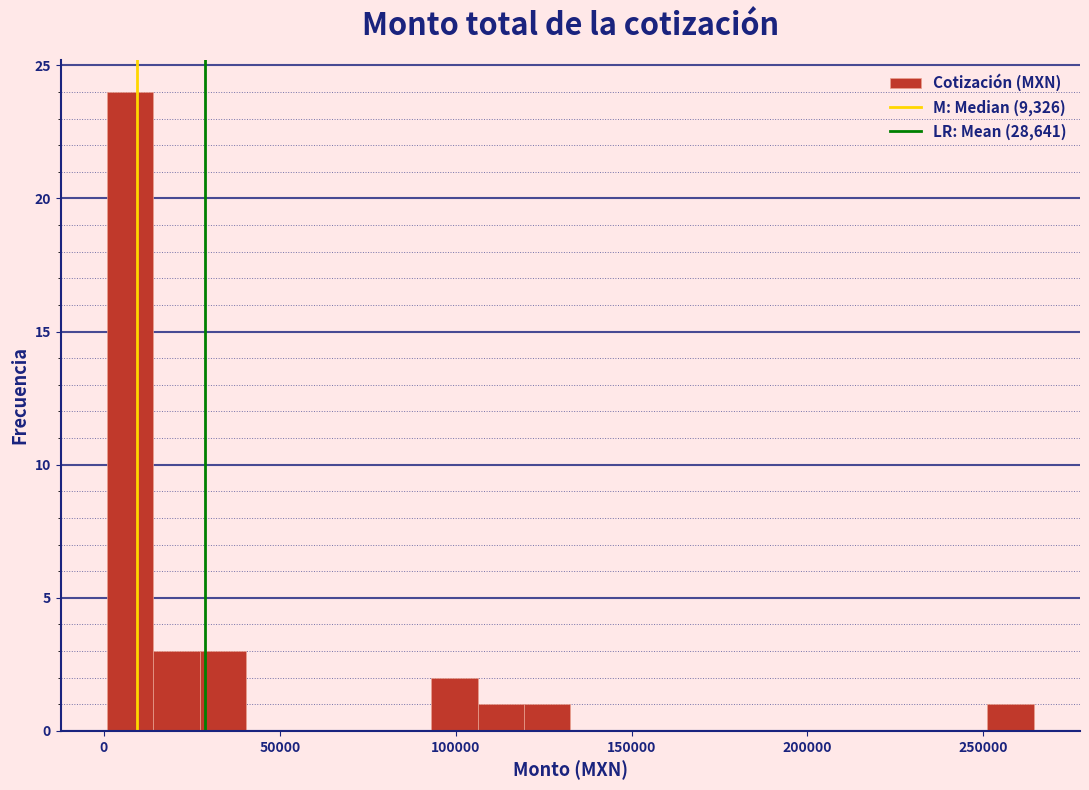

Read against the x-axis, roughly where is the centre of the tallest bar?

10000